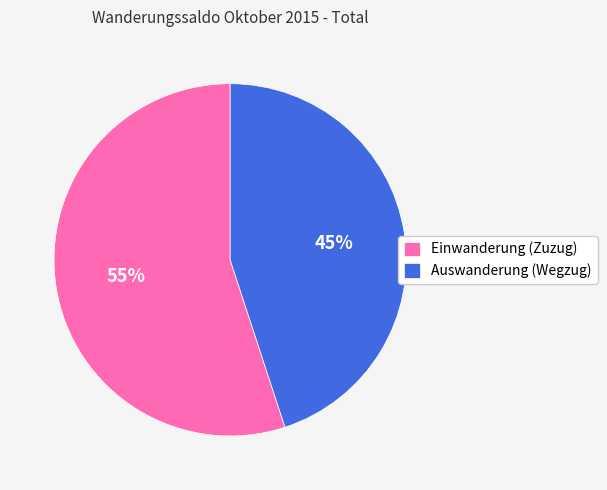

Does Einwanderung (Zuzug) represent more than half of the total?

Yes